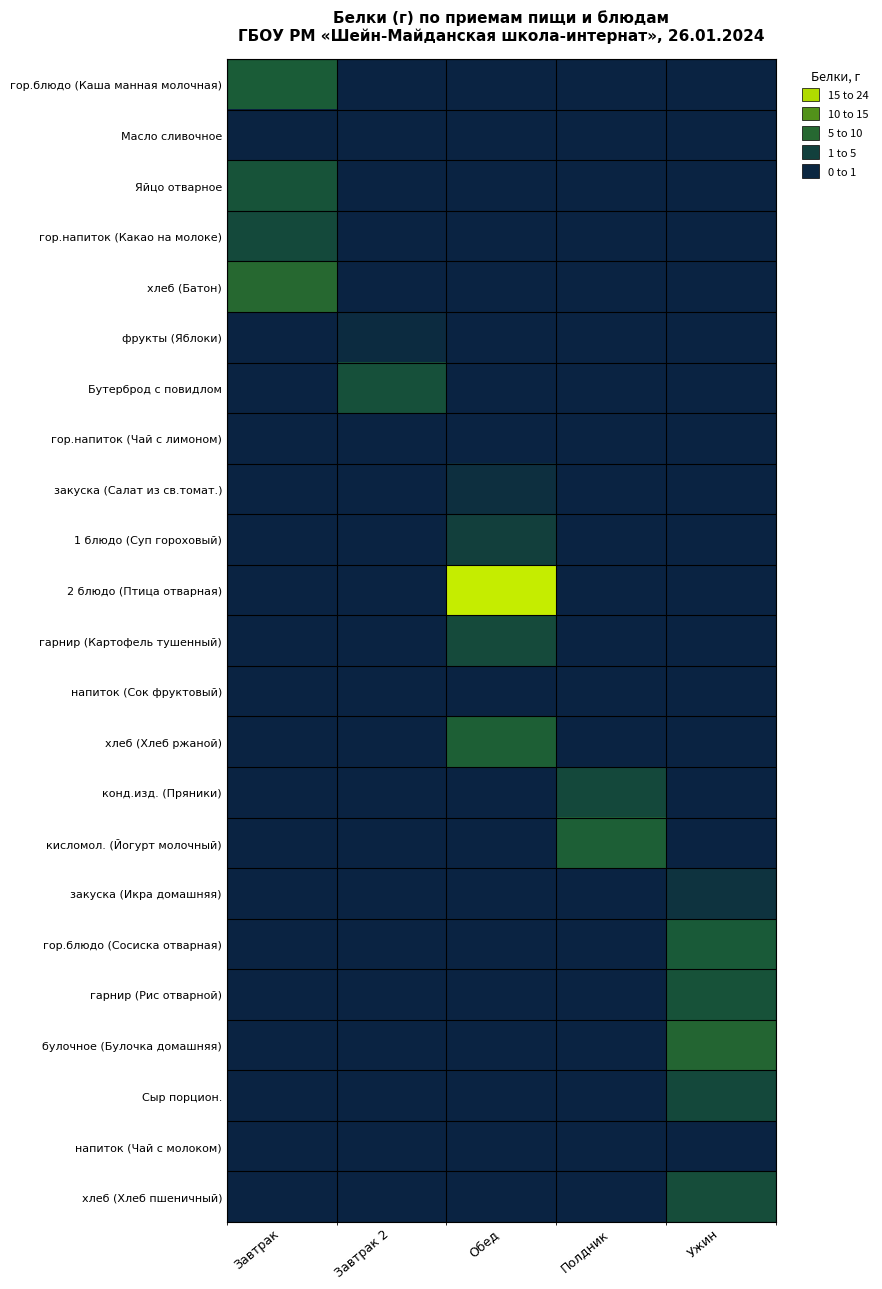

What is the total value across all series at Обед?

38.5